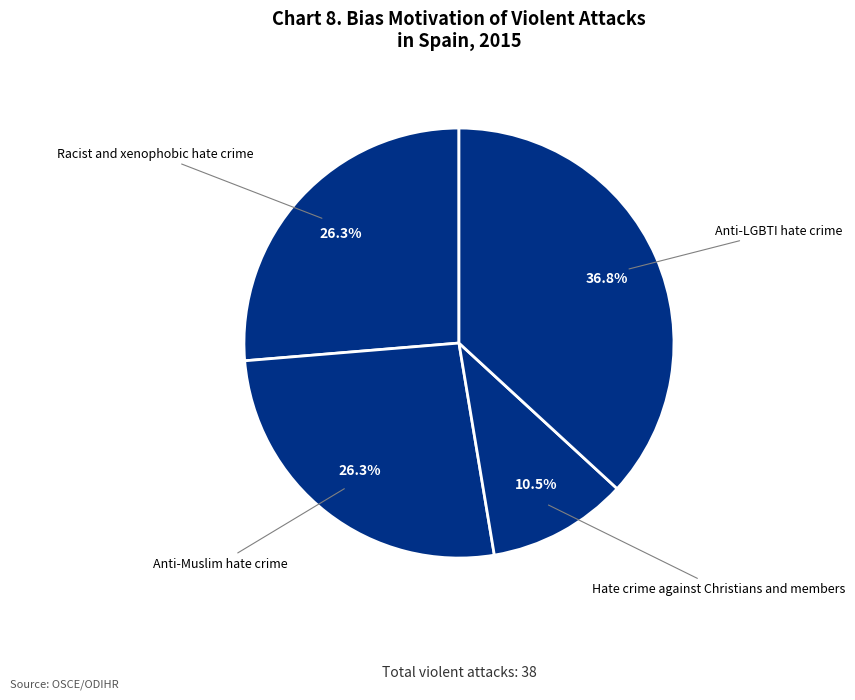

Count the number of slices in the pie.

4